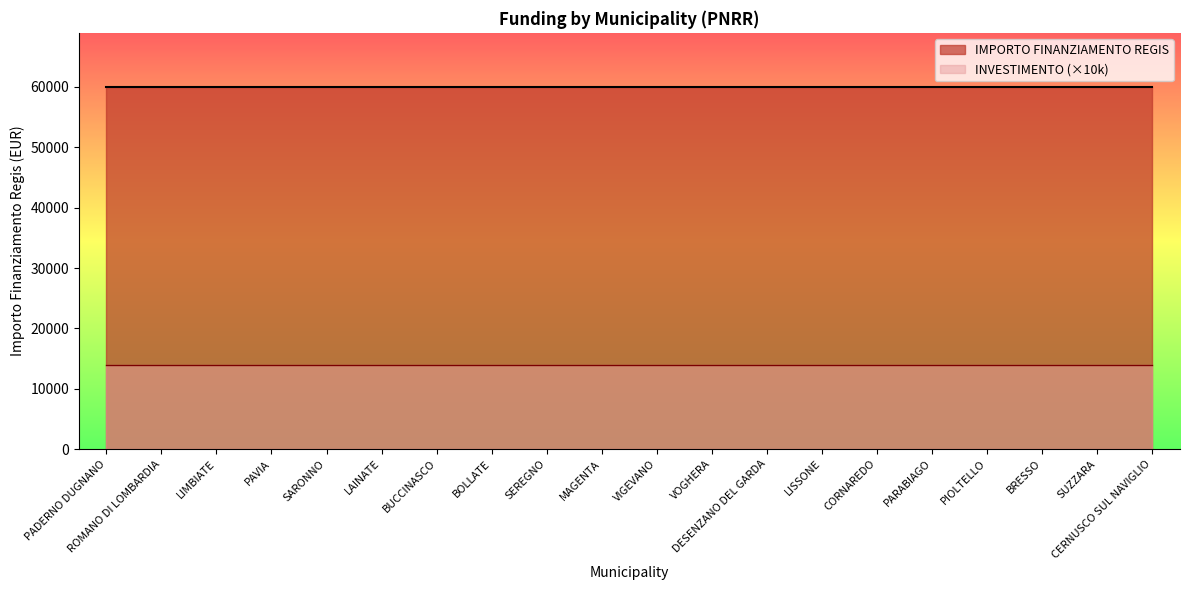

True or false: INVESTIMENTO and IMPORTO FINANZIAMENTO REGIS cross at least once.

False